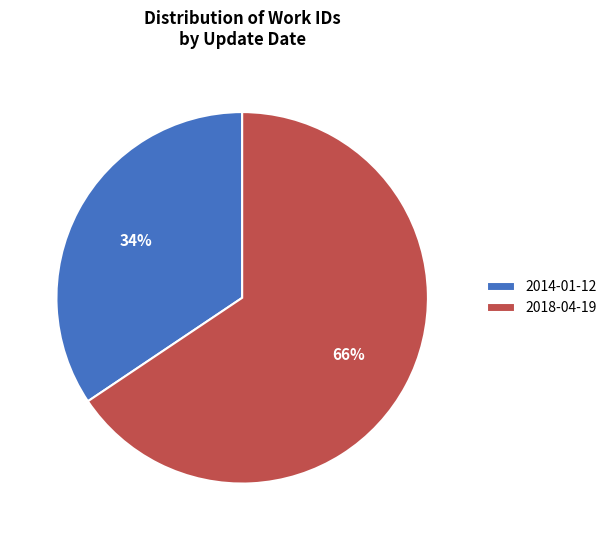

Does any single category account for the majority?

Yes